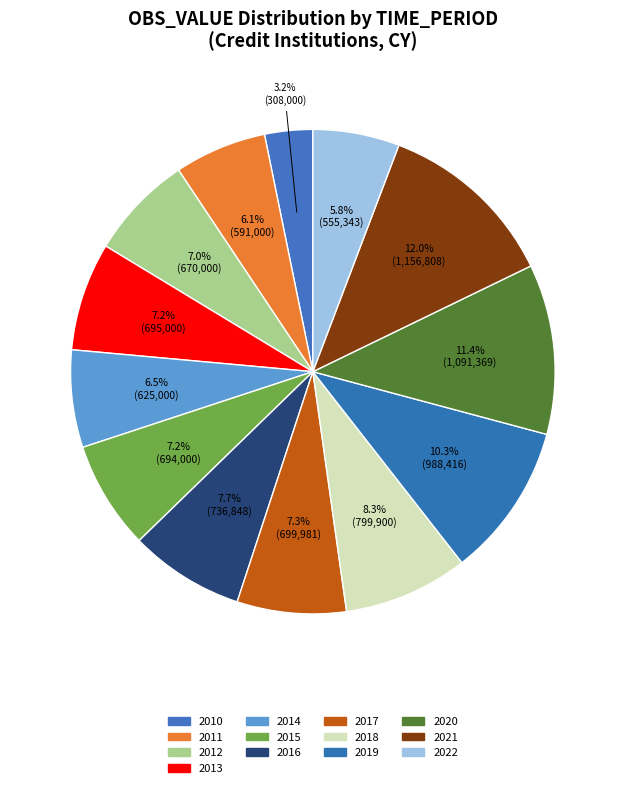

The 2020 slice represents 1% of the pie. True or false?

False